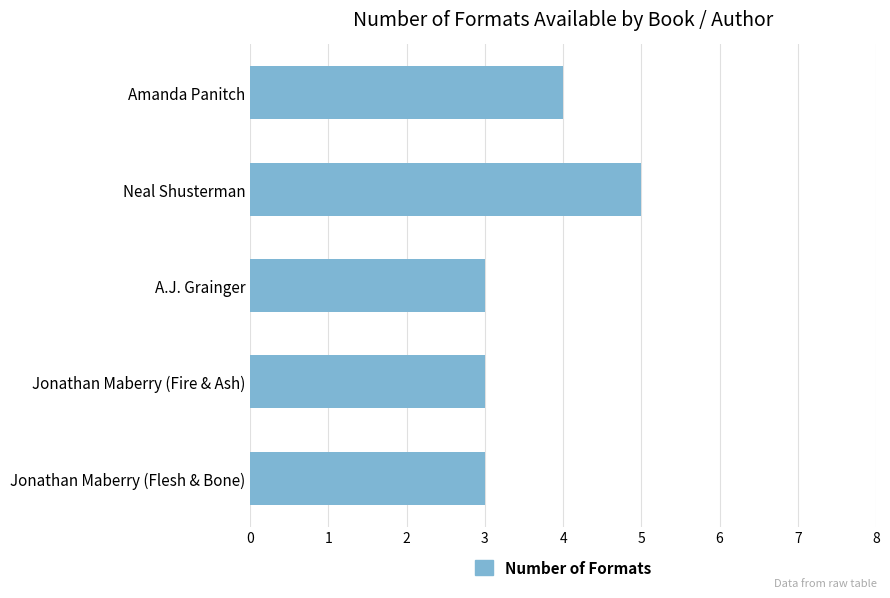

The value at Jonathan Maberry (Flesh & Bone) is 1. True or false?

False